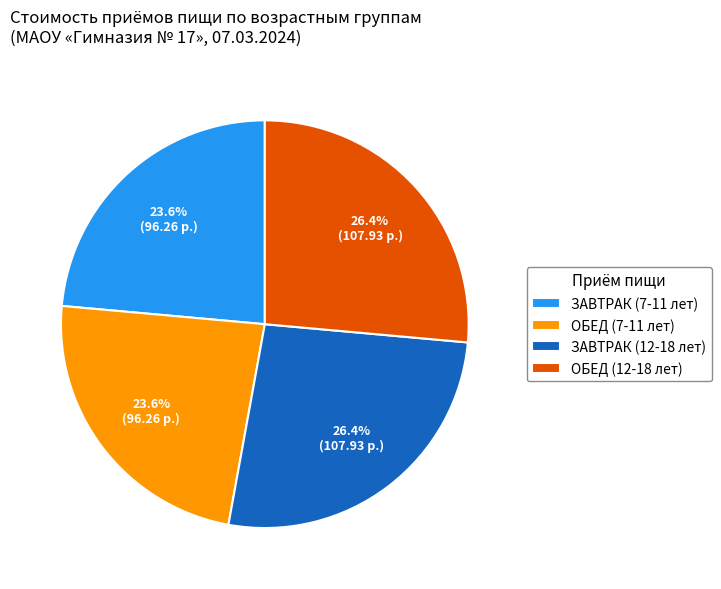

To the nearest percent, what is the difference between the ЗАВТРАК (12-18 лет) and ЗАВТРАК (7-11 лет) slice percentages?

3%